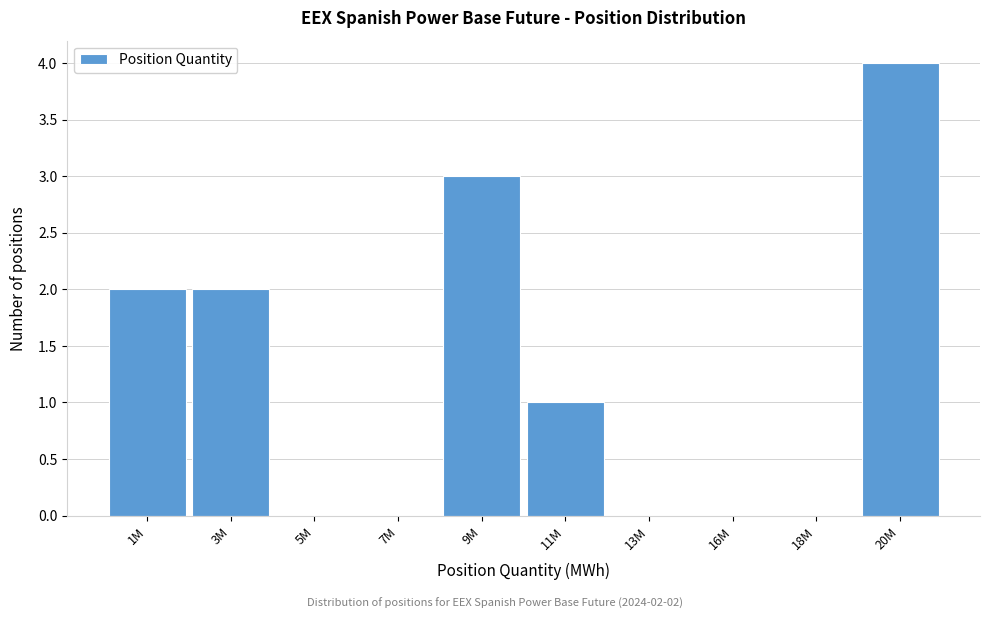

Reading left to right, what are all the values shown in this chart?

1M=2	3M=2	5M=0	7M=0	9M=3	11M=1	13M=0	16M=0	18M=0	20M=4